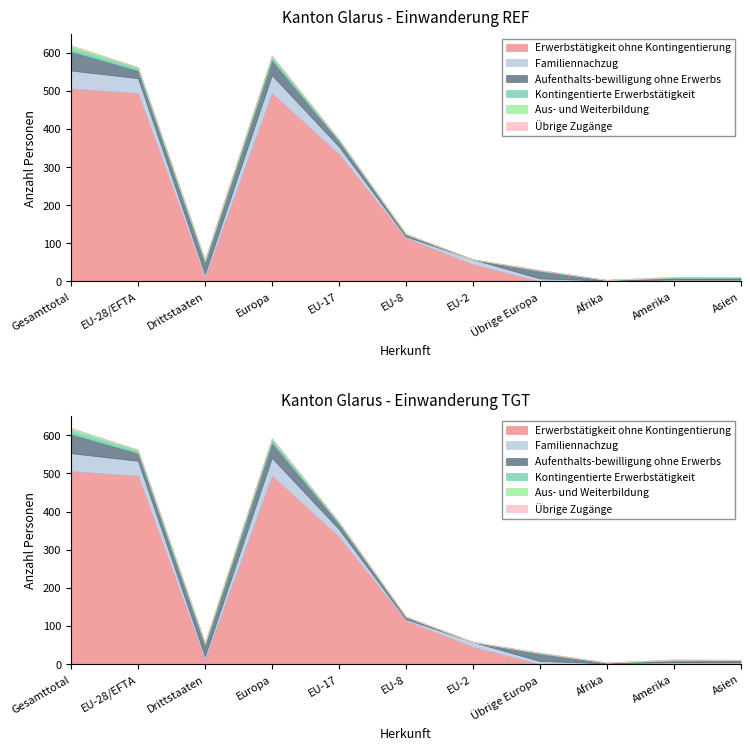

Is it true that Erwerbstätigkeit ohne Kontingentierung equals 5 at Amerika?

True